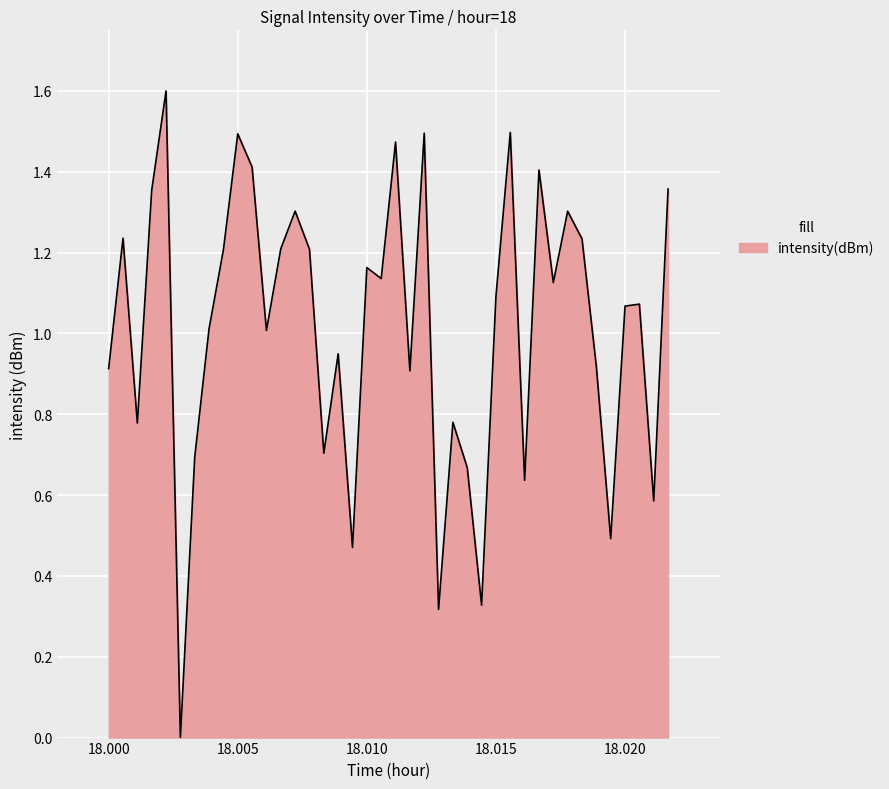

What is the maximum value shown in the chart?

1.6